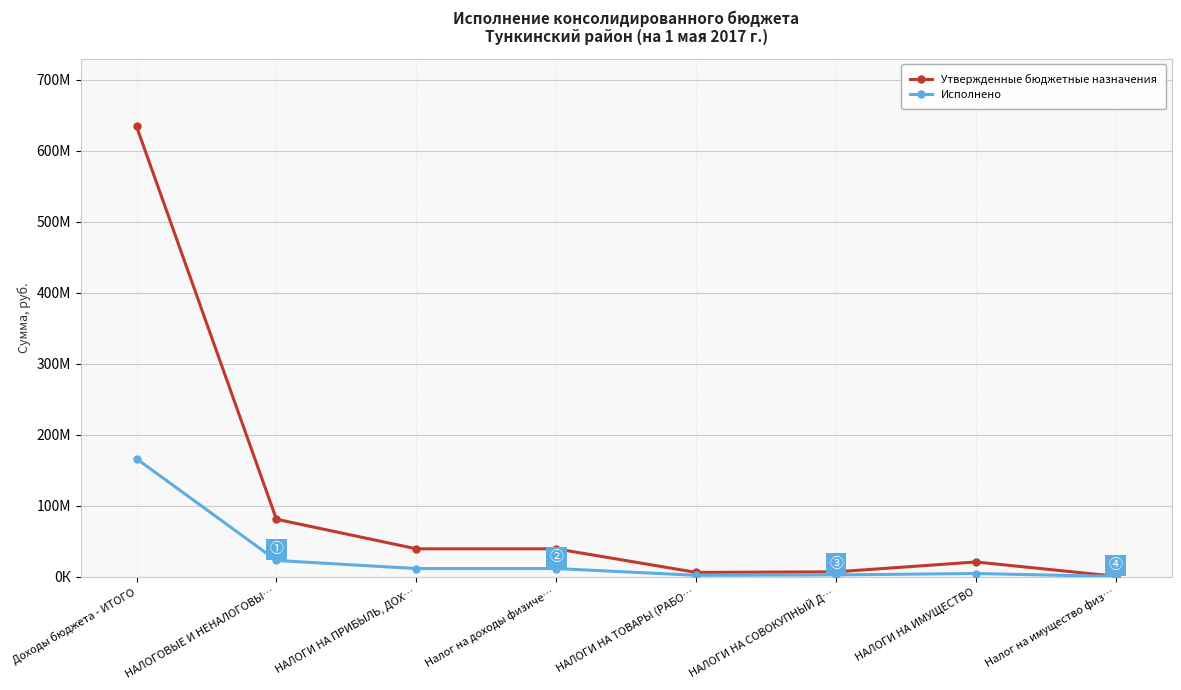

Is the value of Утвержденные бюджетные назначения at Налог на имущество физ… greater than the value of Исполнено at Доходы бюджета - ИТОГО?

No